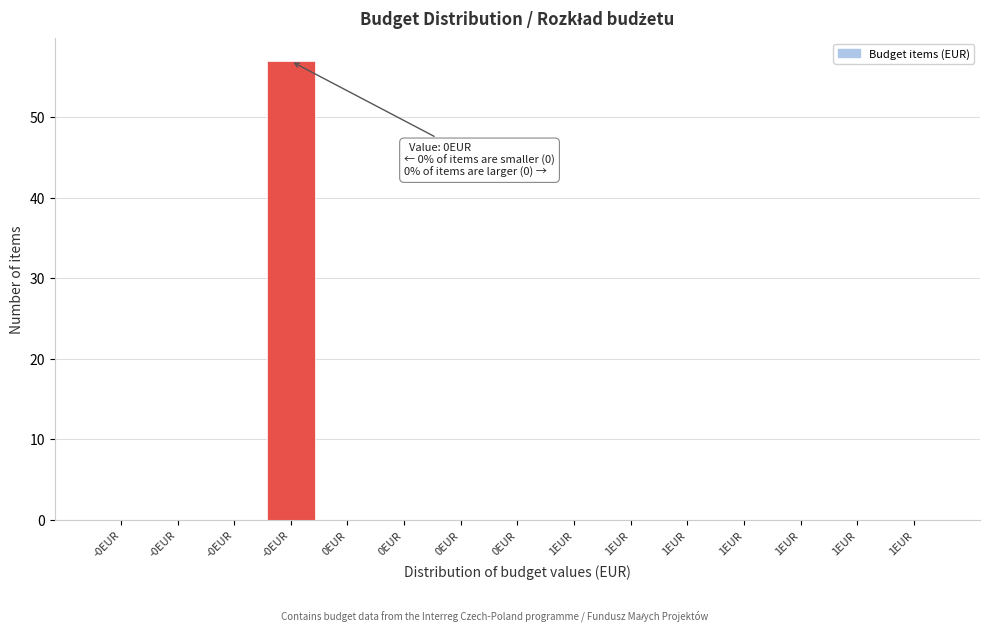

How many distinct data groups are displayed?

1